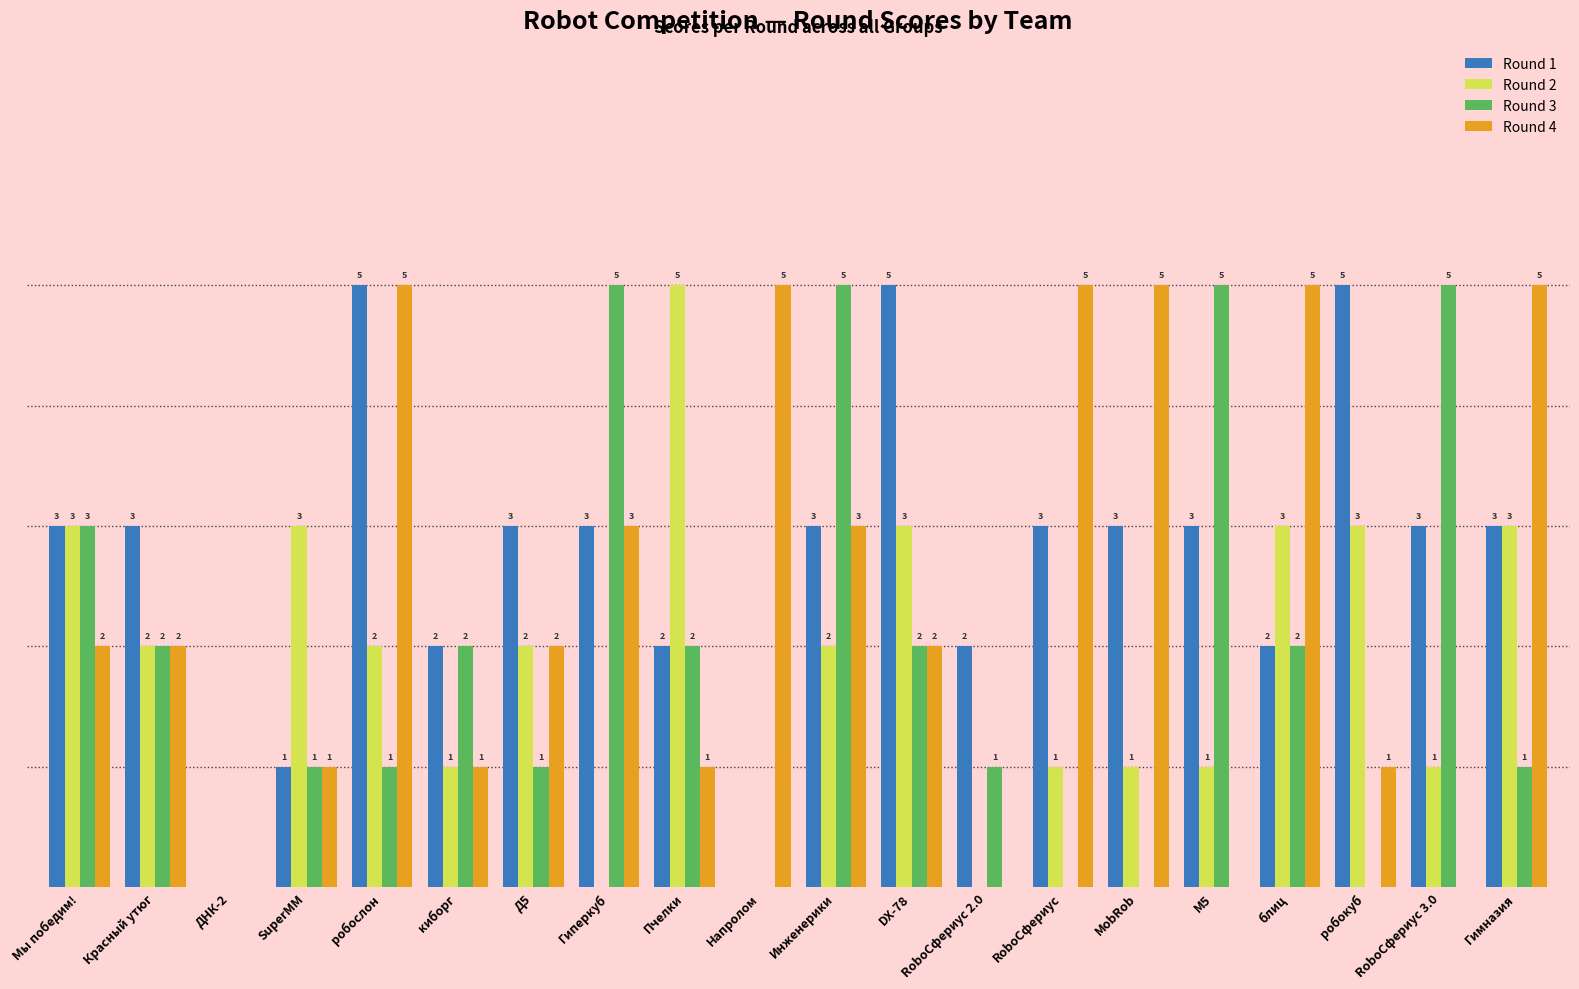

Is the value of Round 4 at SuperMM greater than the value of Round 3 at DX-78?

No